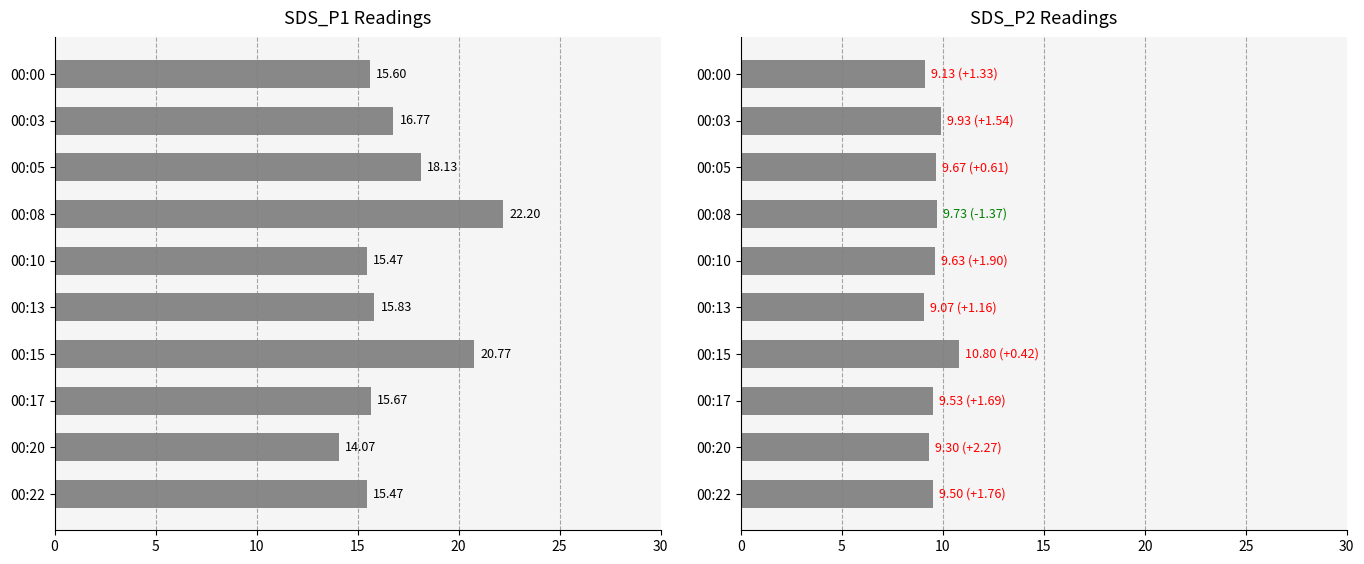

What is the minimum value shown in the chart?

9.1